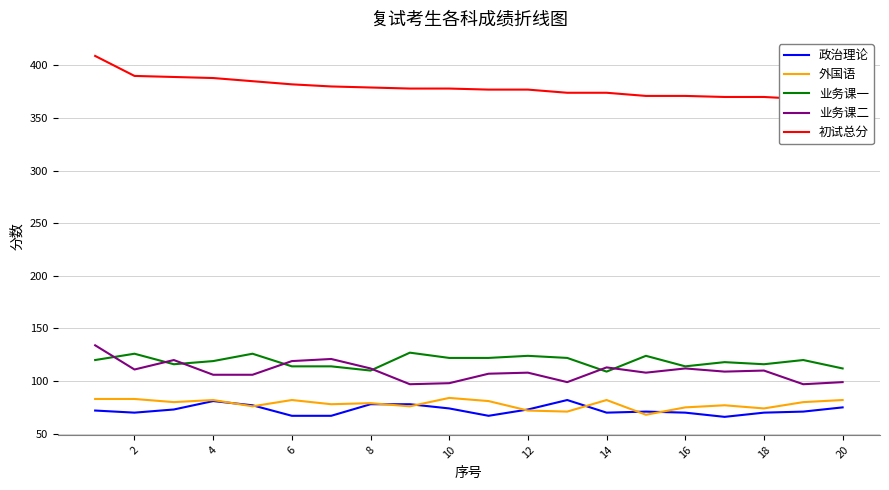

What is the smallest value displayed?

66